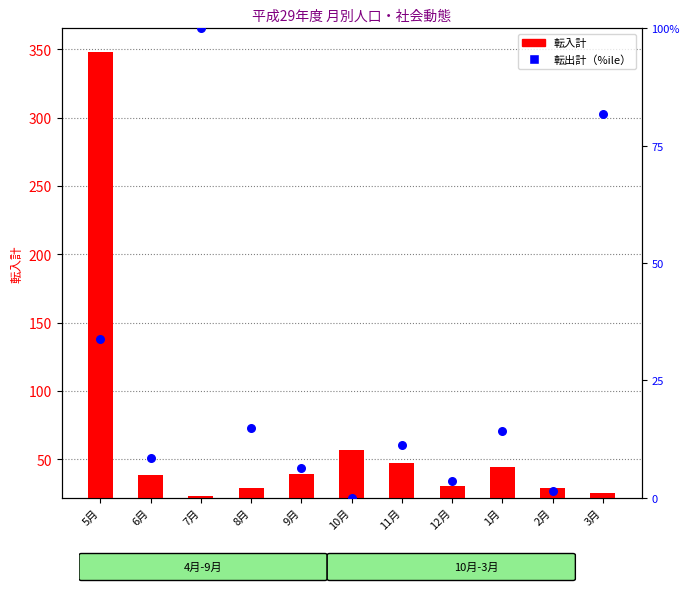

Which series has the widest spread of Y values?

転入計